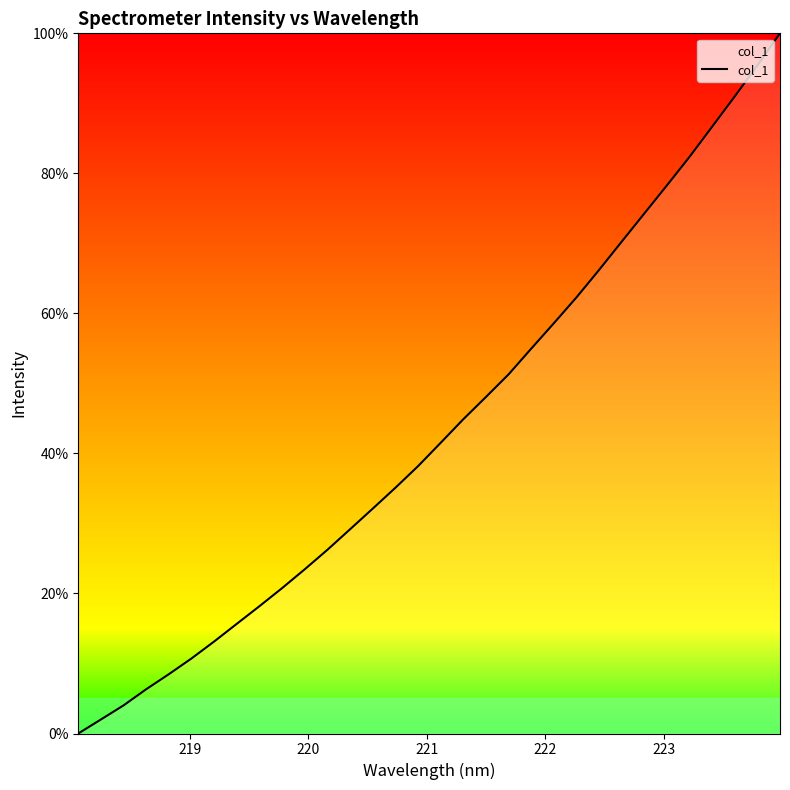

Reading right to left, transcribe all the data shown in this chart.

100.0	95.4	91.0	86.7	82.4	78.3	74.3	70.2	66.2	62.3	58.6	55.0	51.3	48.1	44.9	41.5	38.2	35.1	32.1	29.2	26.2	23.5	20.8	18.2	15.7	13.1	10.7	8.5	6.3	4.0	2.0	0.0